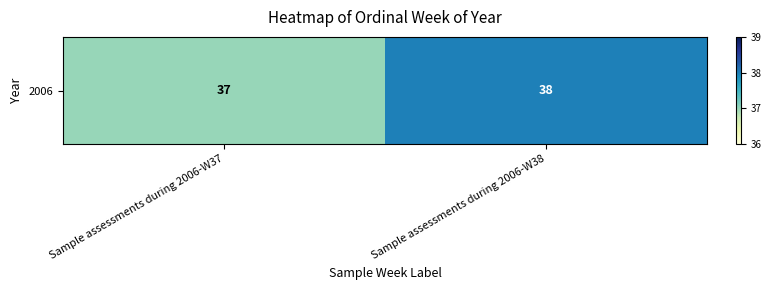

What is the maximum value shown in the chart?

38